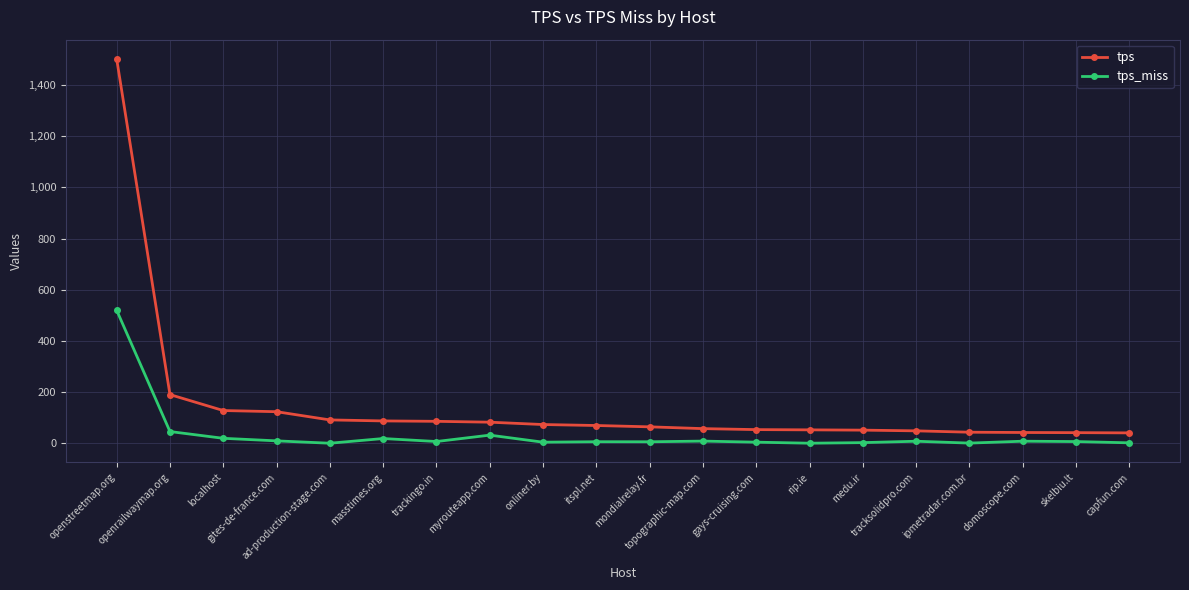

Count the number of data series in this chart.

2